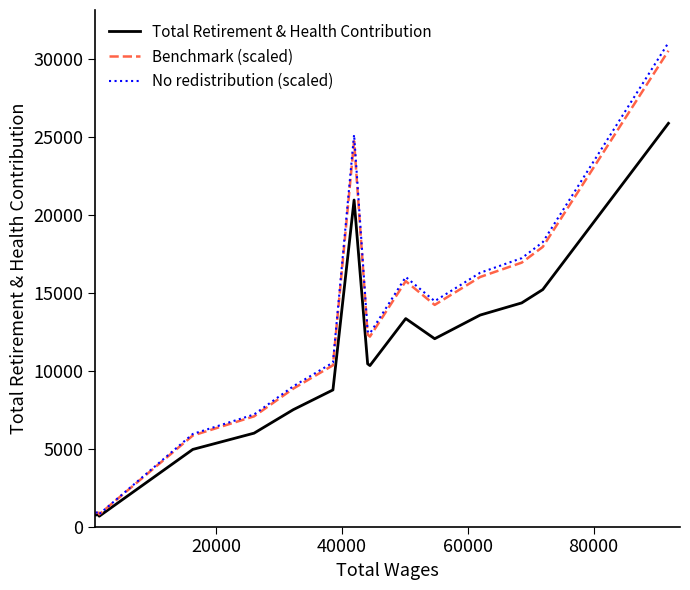

How many lines are shown in the chart?

3